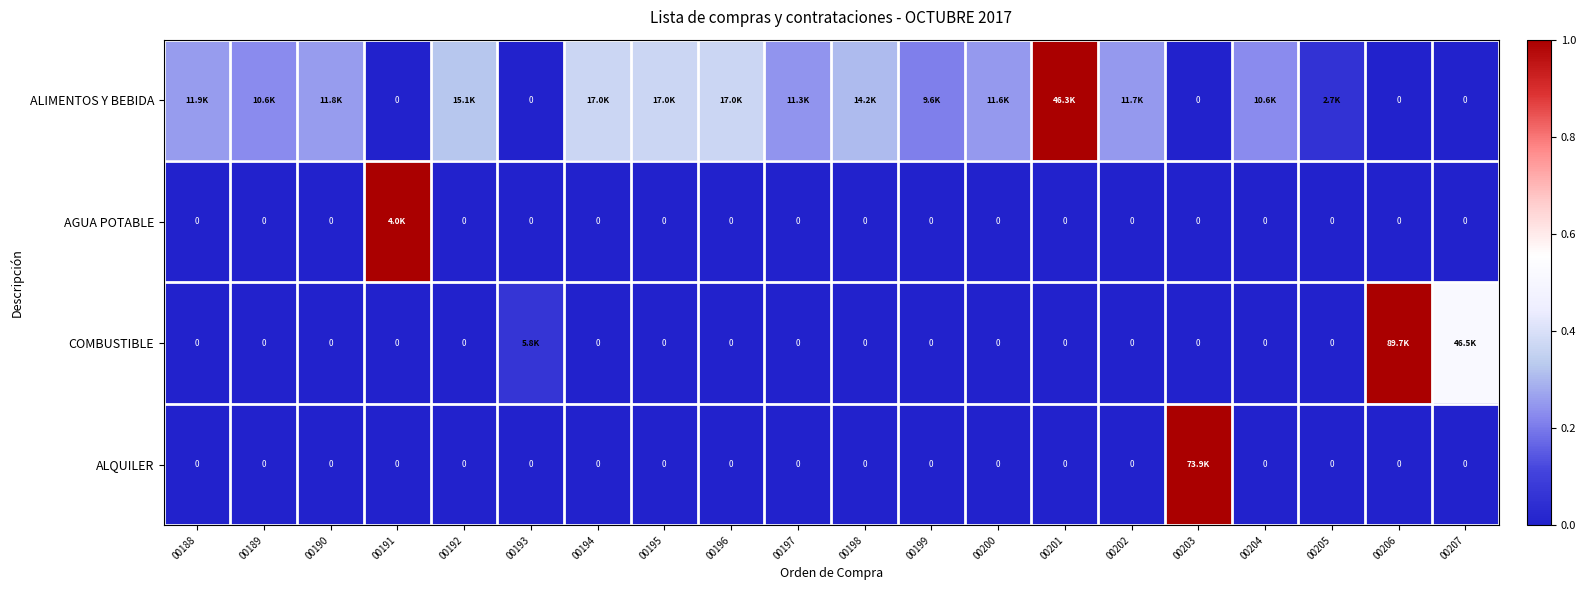

Rank the categories by AGUA POTABLE value from highest to lowest.

00191, 00188, 00189, 00190, 00192, 00193, 00194, 00195, 00196, 00197, 00198, 00199, 00200, 00201, 00202, 00203, 00204, 00205, 00206, 00207